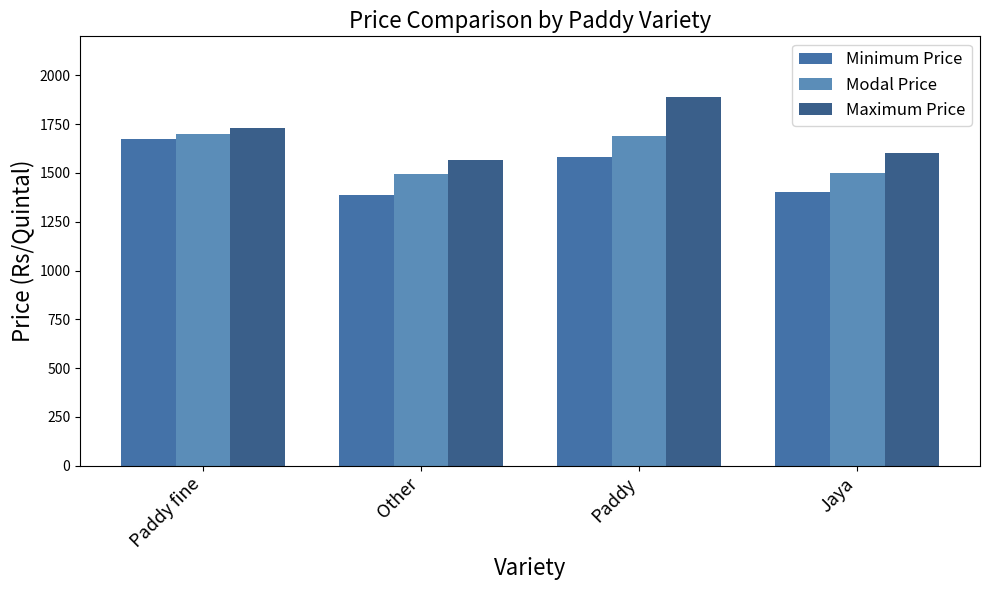

What is the sum of all Maximum Price values?

6785